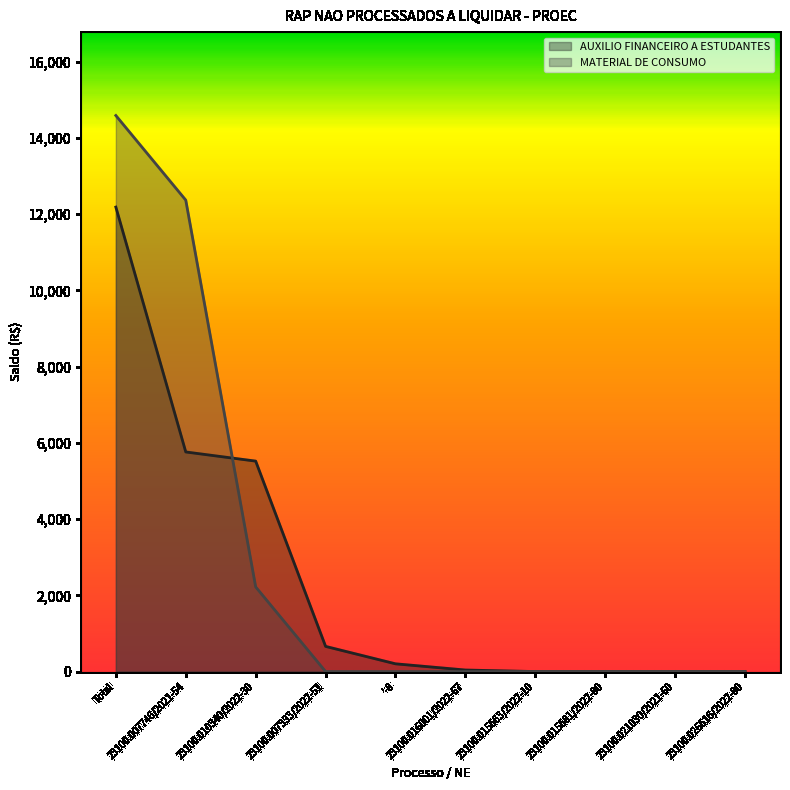

How many intersections are there between AUXILIO FINANCEIRO A ESTUDANTES and MATERIAL DE CONSUMO?

1